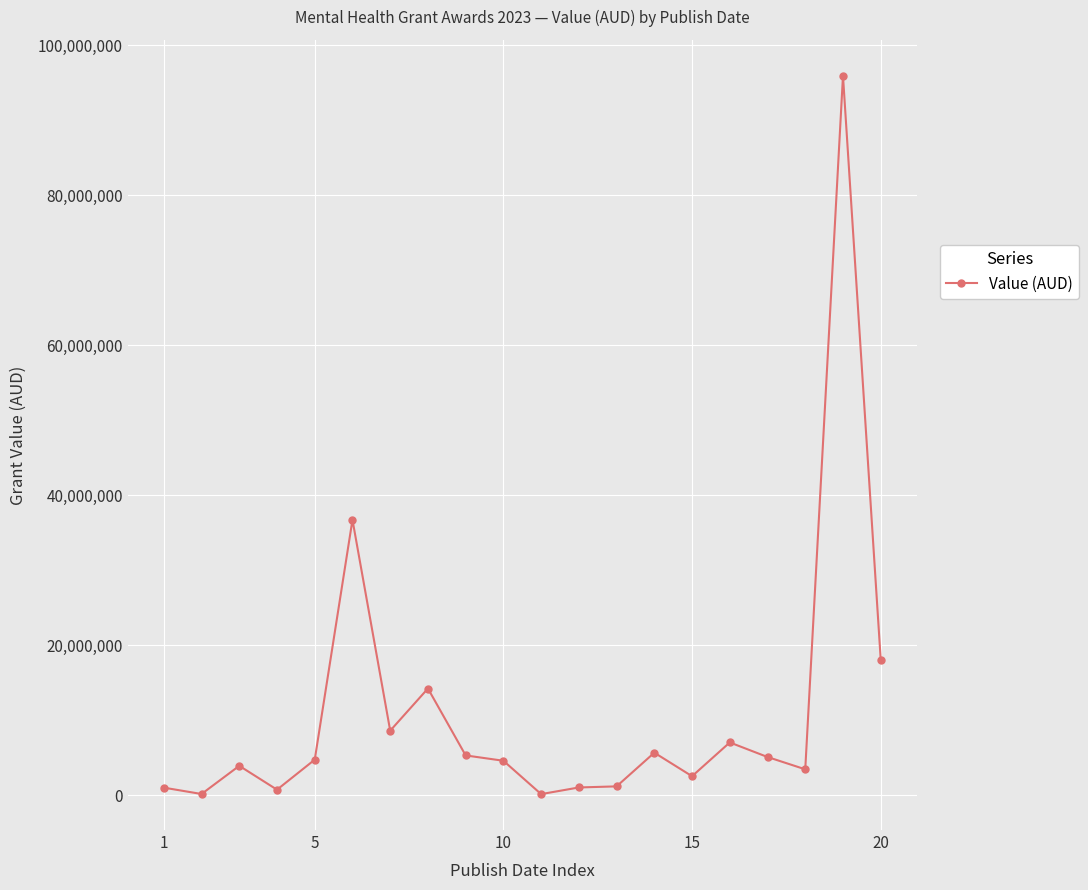

What is the average value?

10984738.6